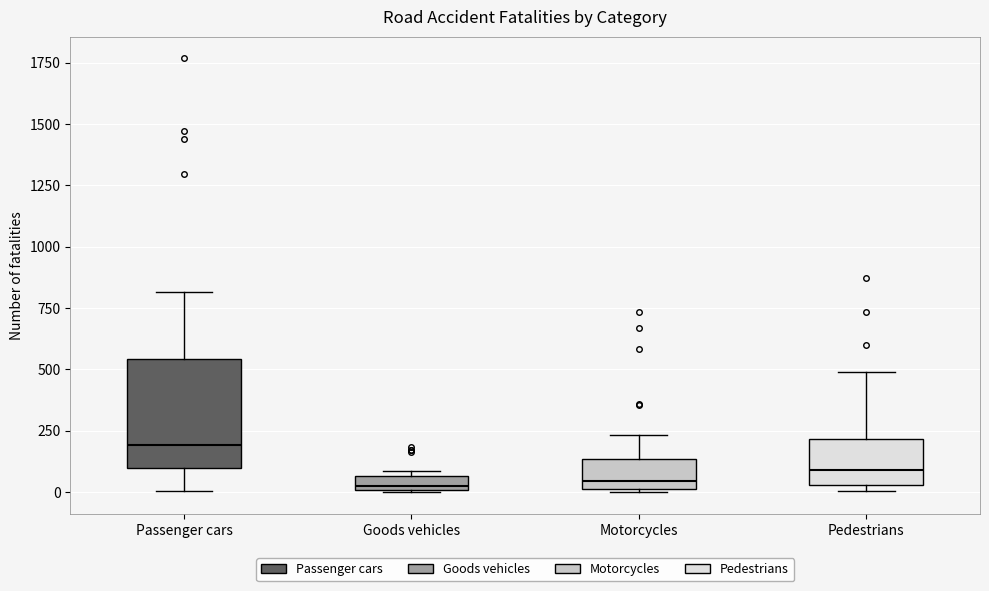

Where is the lower edge of the box for Goods vehicles on the y-axis? The values are not printed on the chart, so give them approximately, as read against the axis.

0